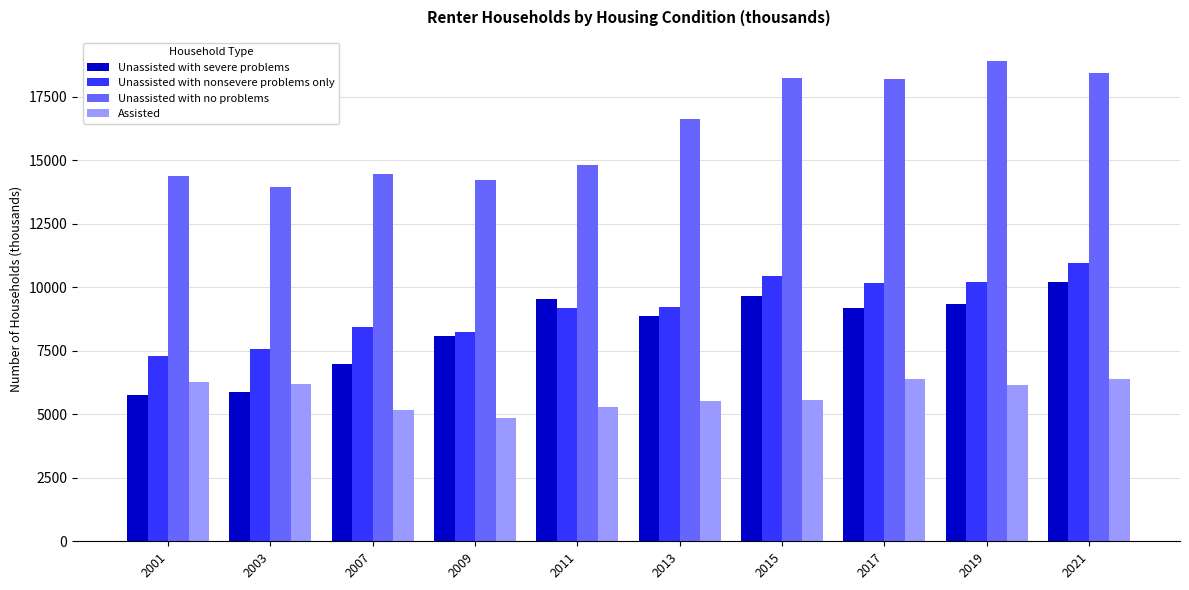

How many values in the Unassisted with no problems series are below 16636?

5